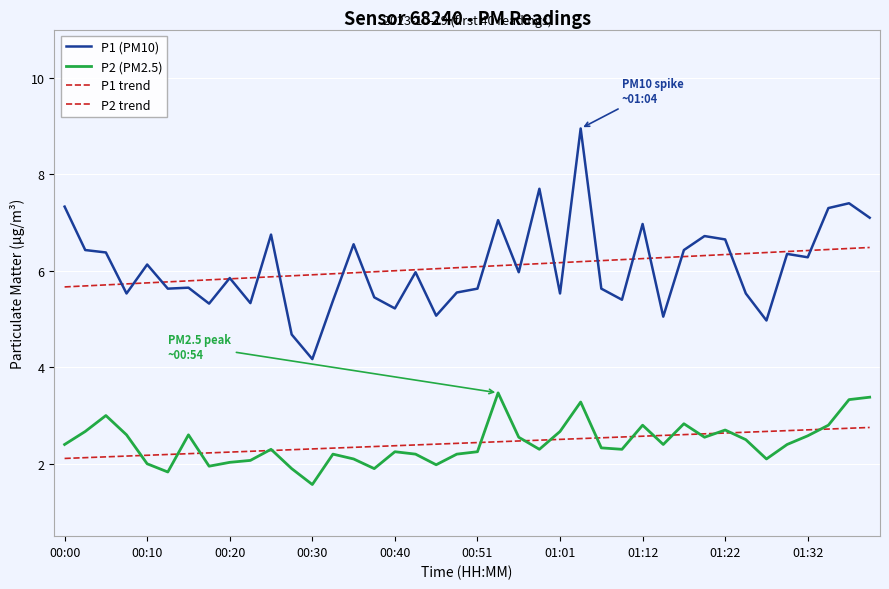

How many categories are shown in the chart?

40